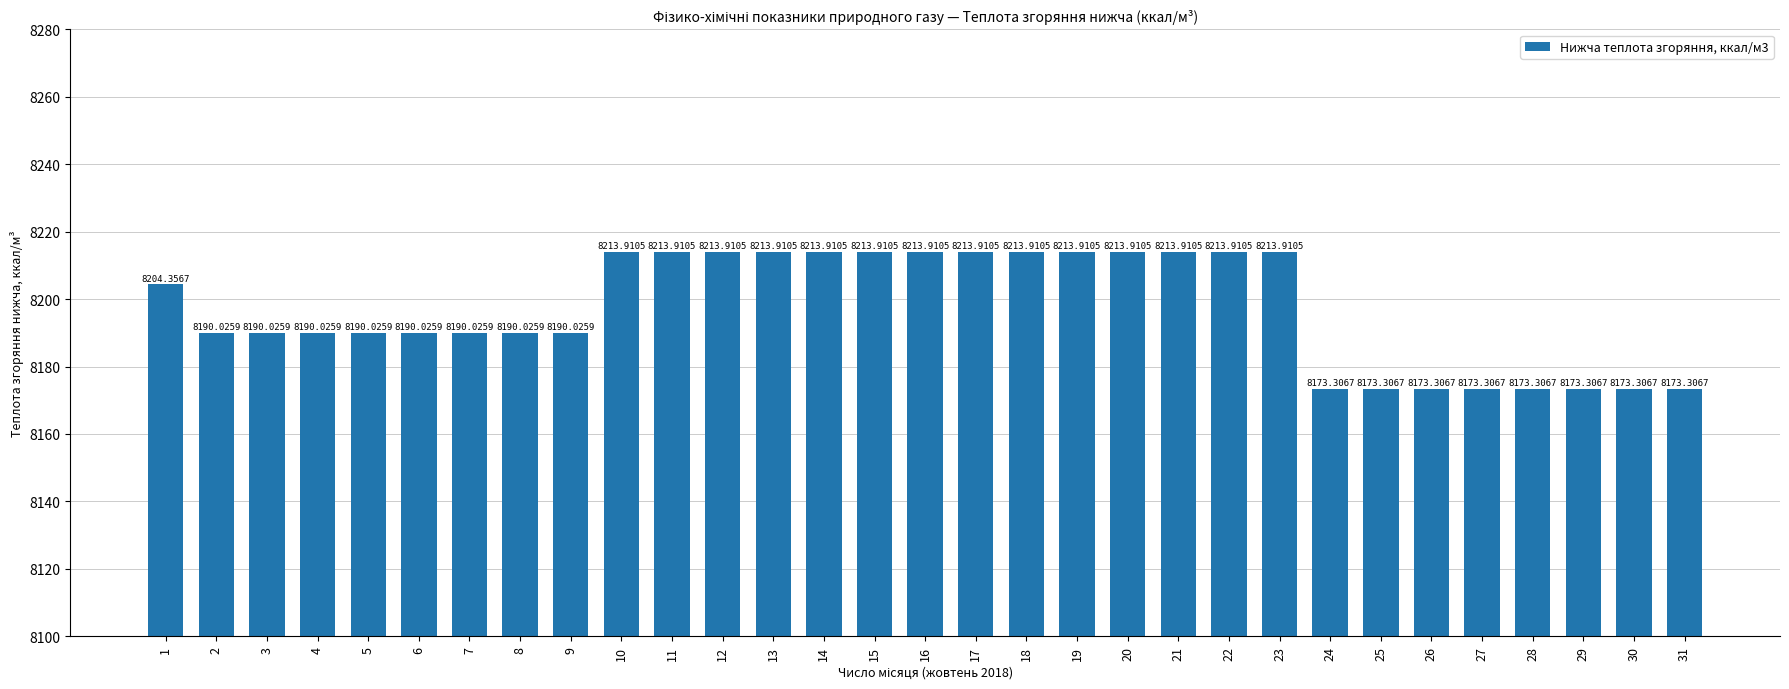

What is the sum of the values at 6 and 25?

16363.3